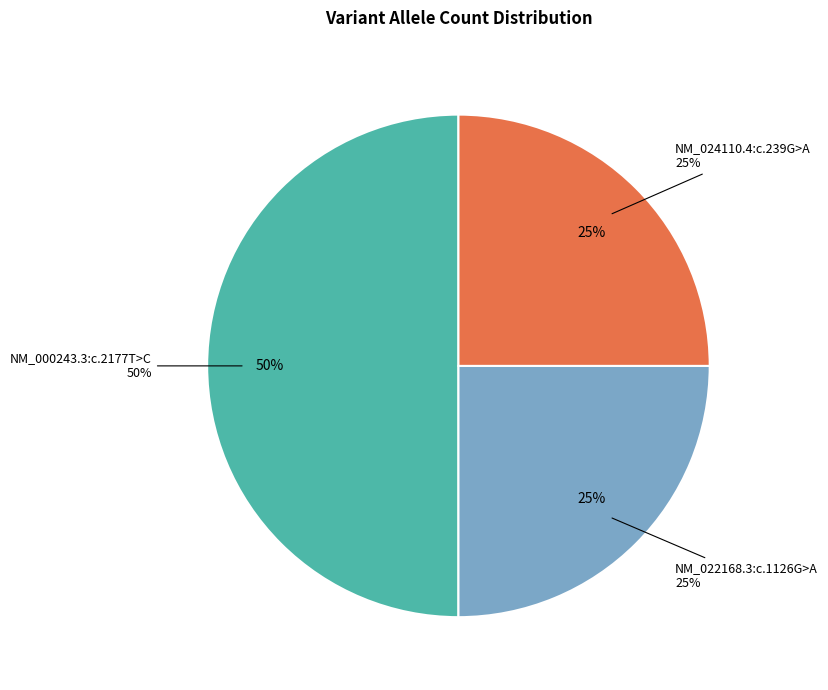

How many slices are in this pie chart?

3